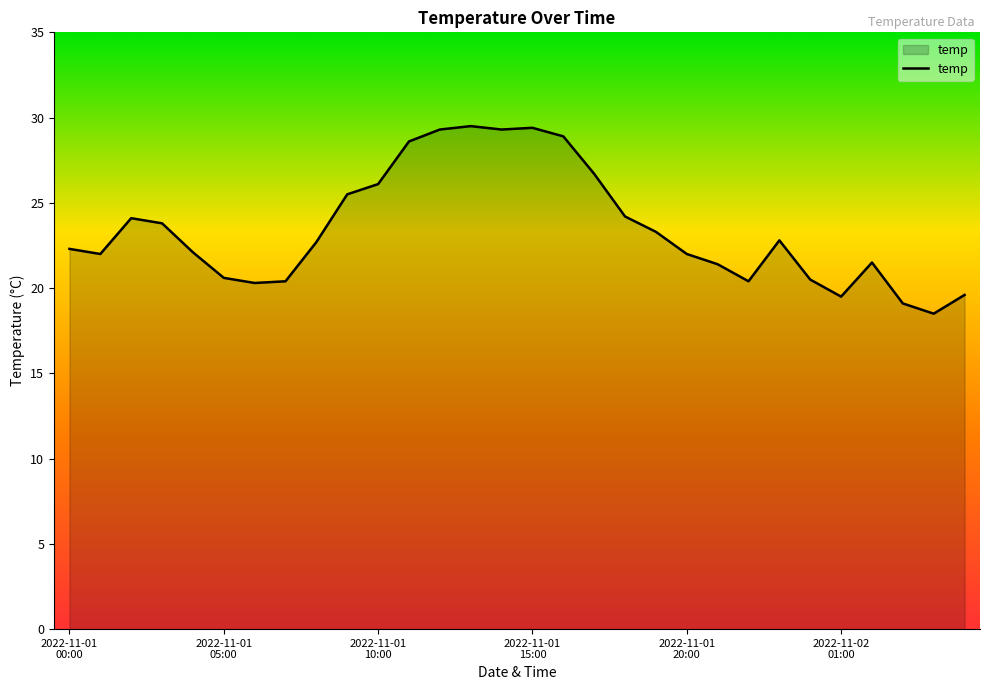

What is the minimum value shown in the chart?

18.5